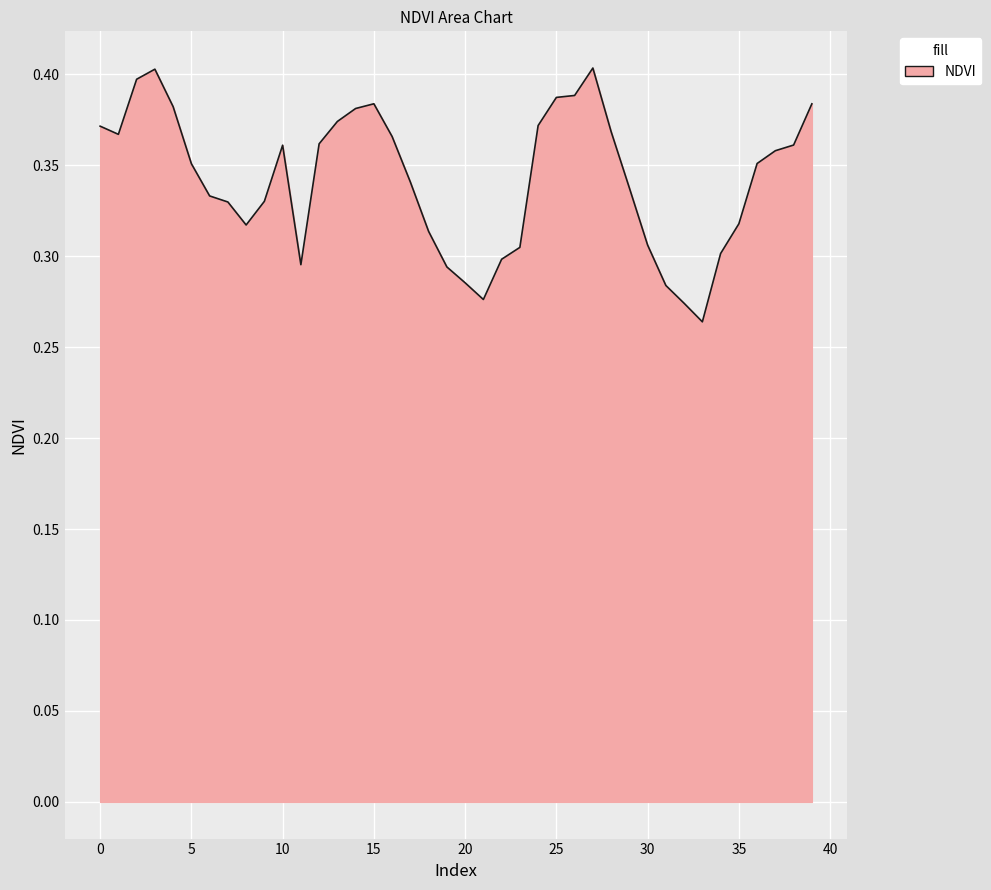

How many values are between 0 and 1?

40